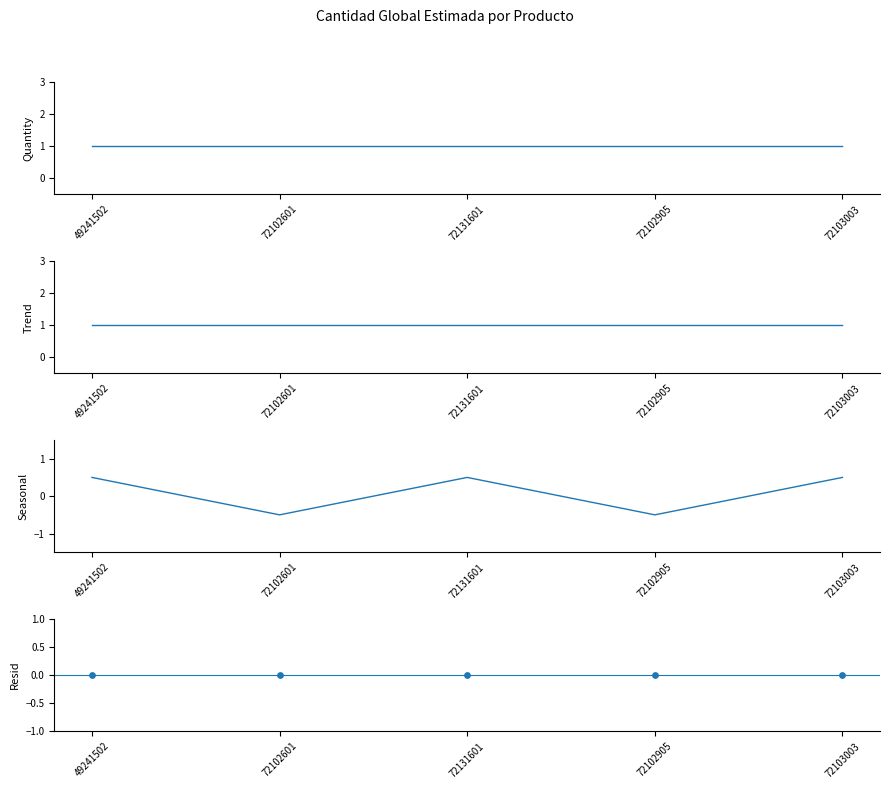

Is the value of Seasonal at 72131601 greater than the value of cantidad_global_estimada at 72103003?

No